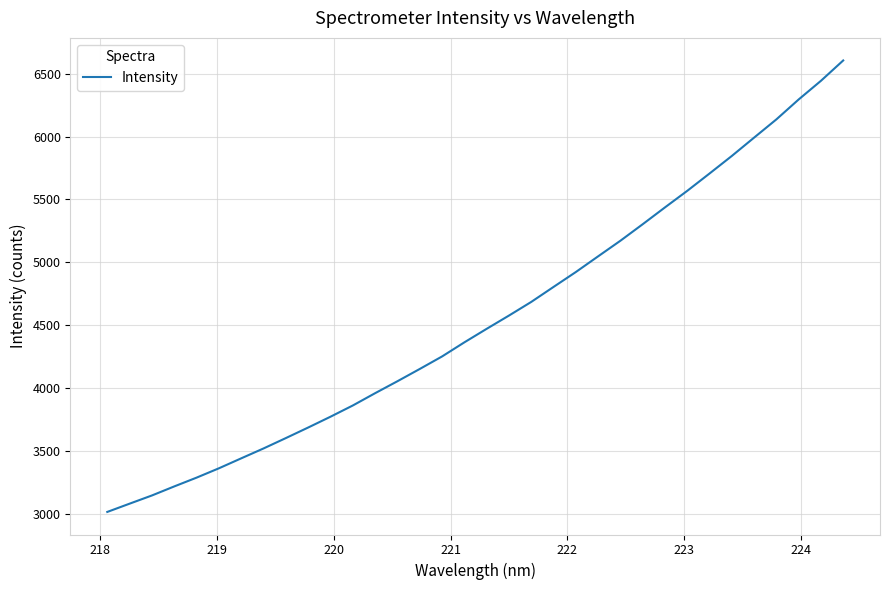

What is the greatest value displayed?

6605.8